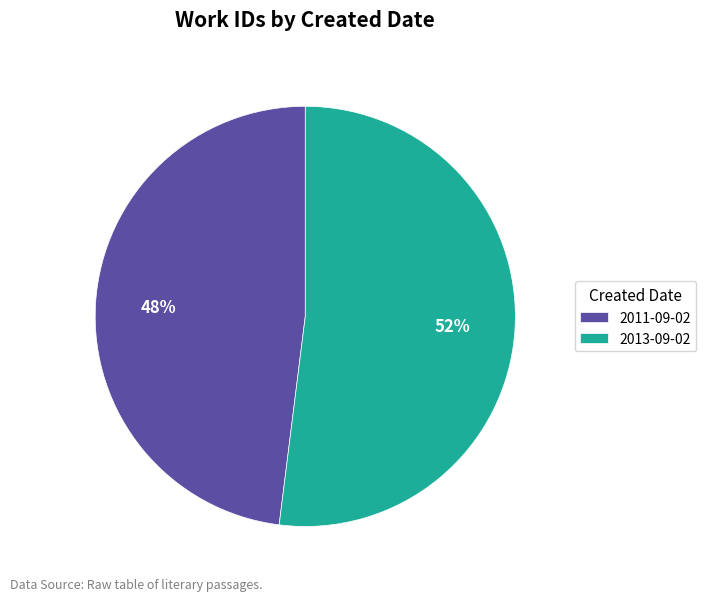

What is the ratio of the value at 2011-09-02 to the value at 2013-09-02?

0.9